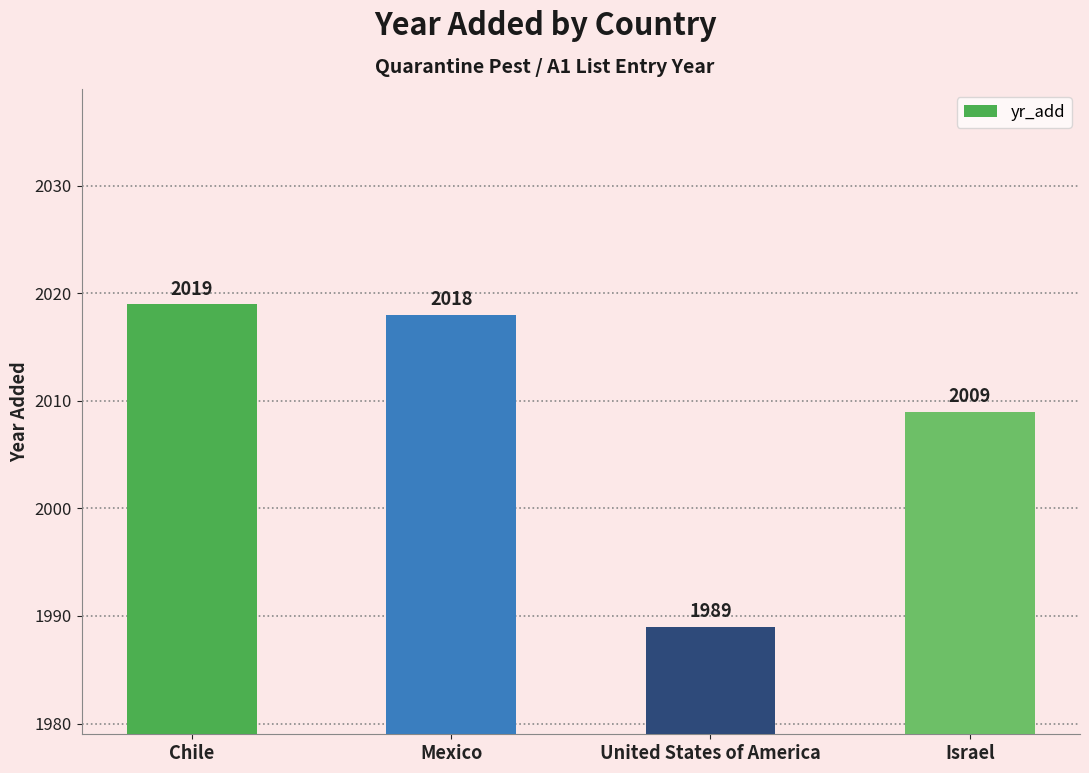

Count the number of categories in the chart.

4